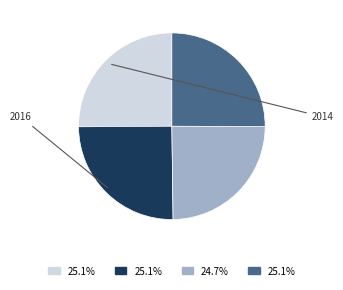

Is there any slice that represents more than half of the pie?

No